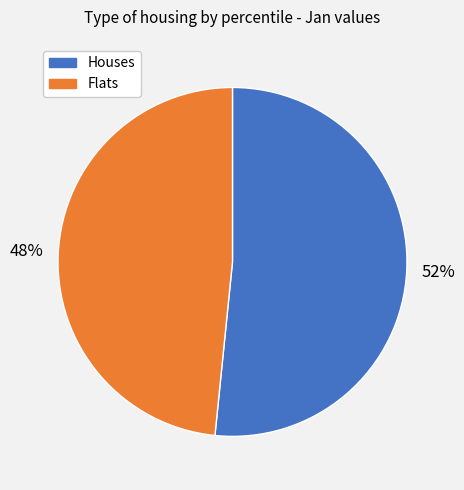

Does any single category account for the majority?

Yes